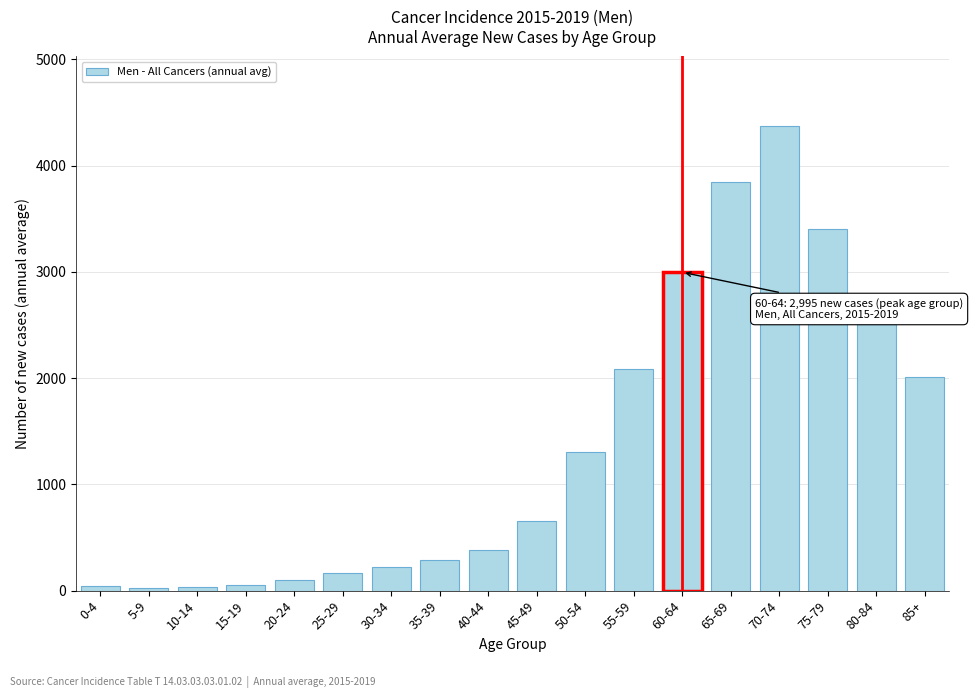

What is the label of the 15th bar from the right?

15-19